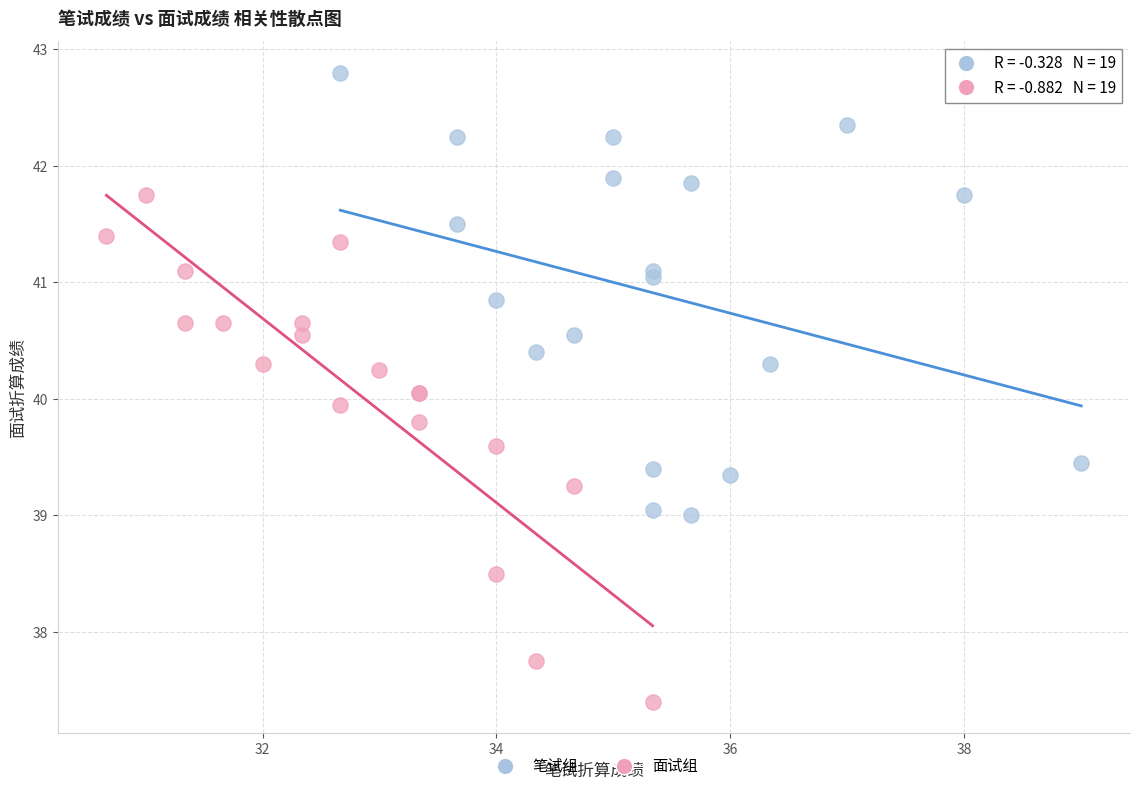

Which series contains the highest Y value?

笔试组